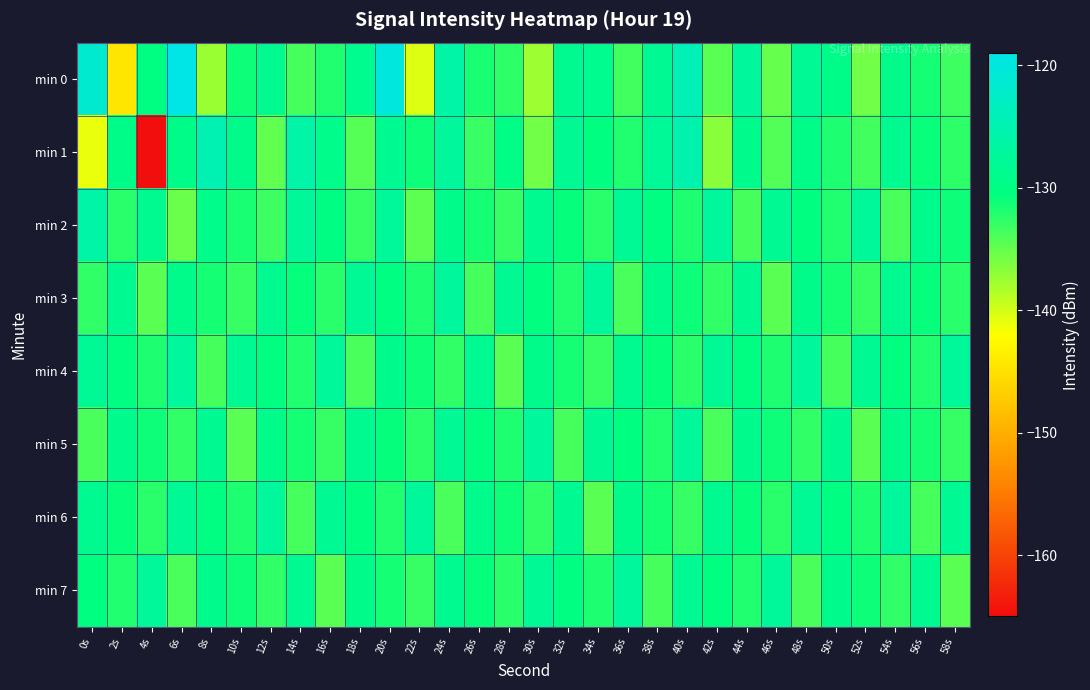

How many categories are shown in the chart?

30